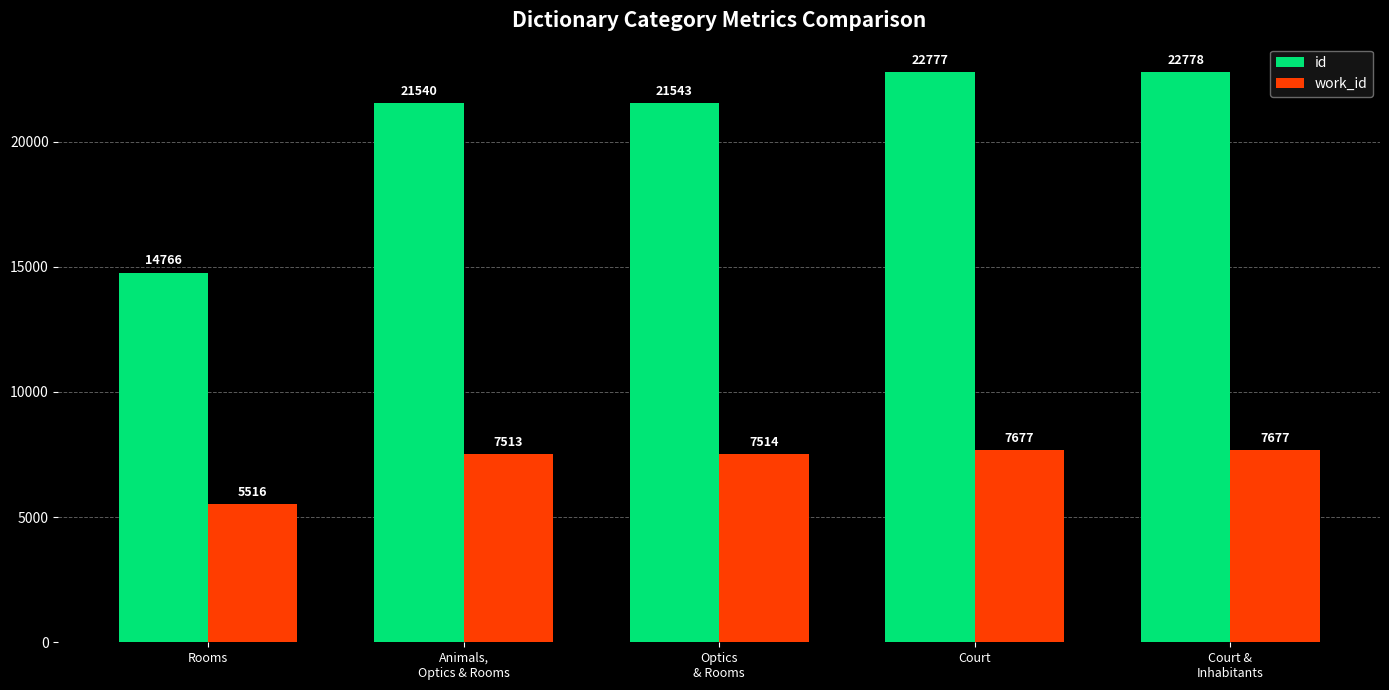

How many values in the work_id series are below 7514?

2